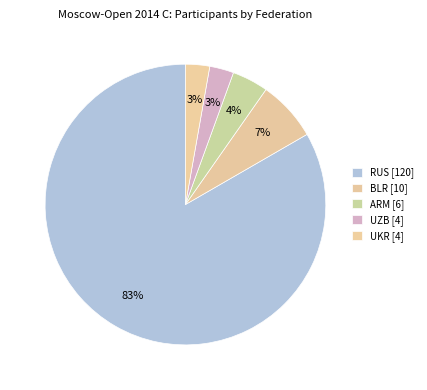

How many segments does this pie chart have?

5